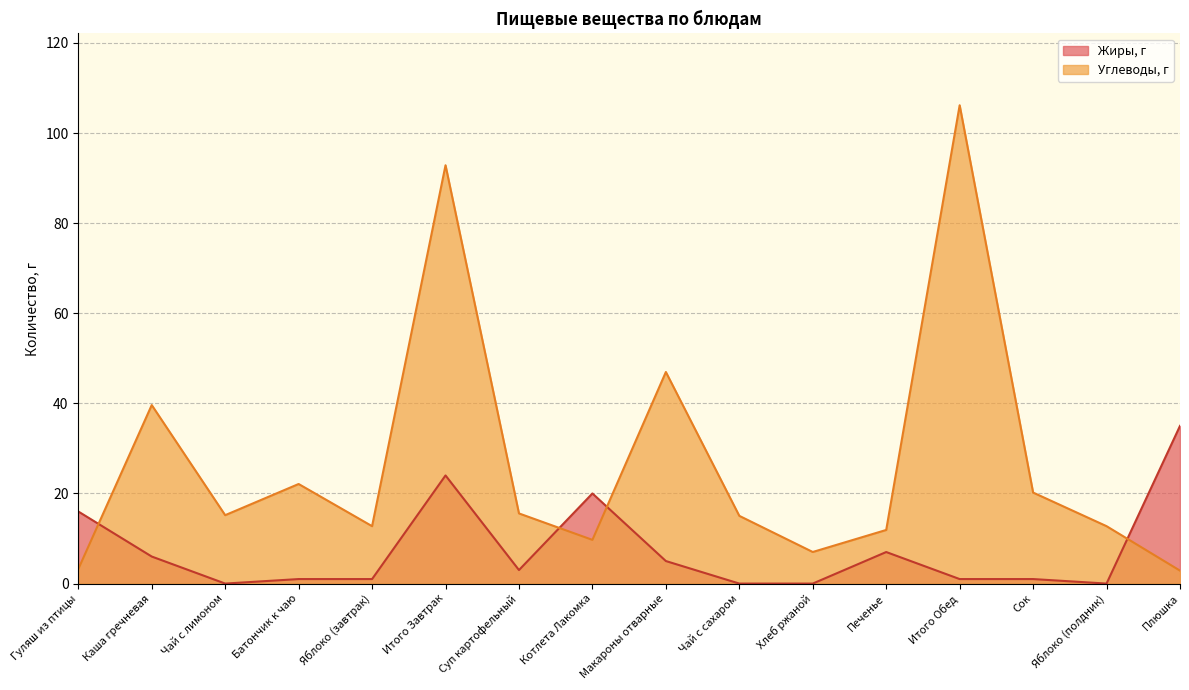

Between which two adjacent categories do Углеводы, г and Жиры, г first intersect?

Гуляш из птицы and Каша гречневая